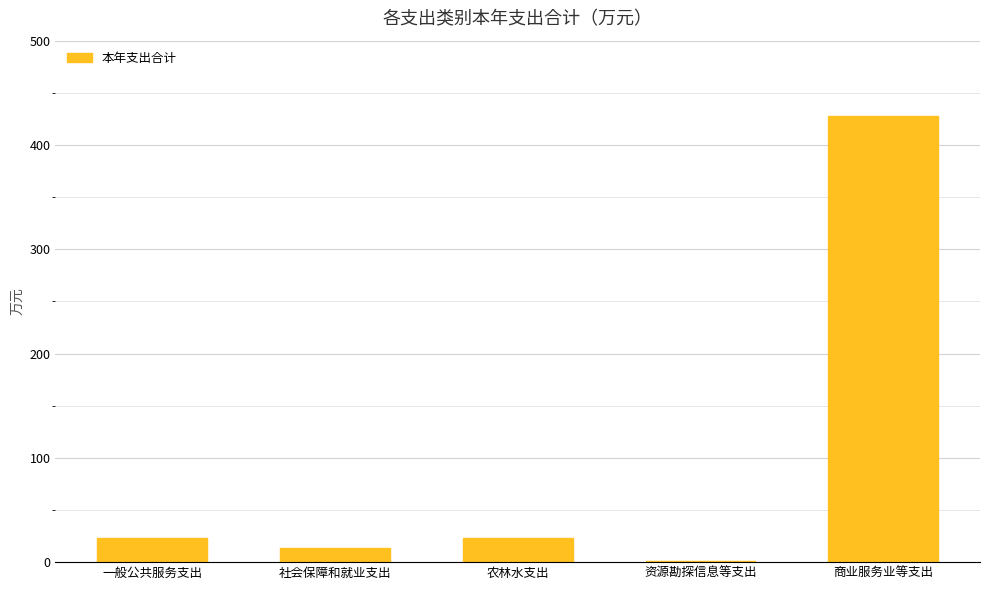

What is the sum of all values?

489.0